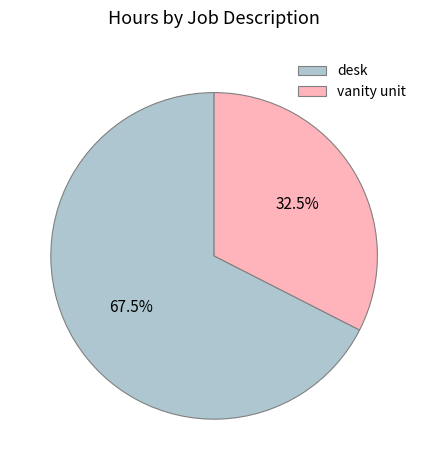

Which slice is the smallest?

vanity unit